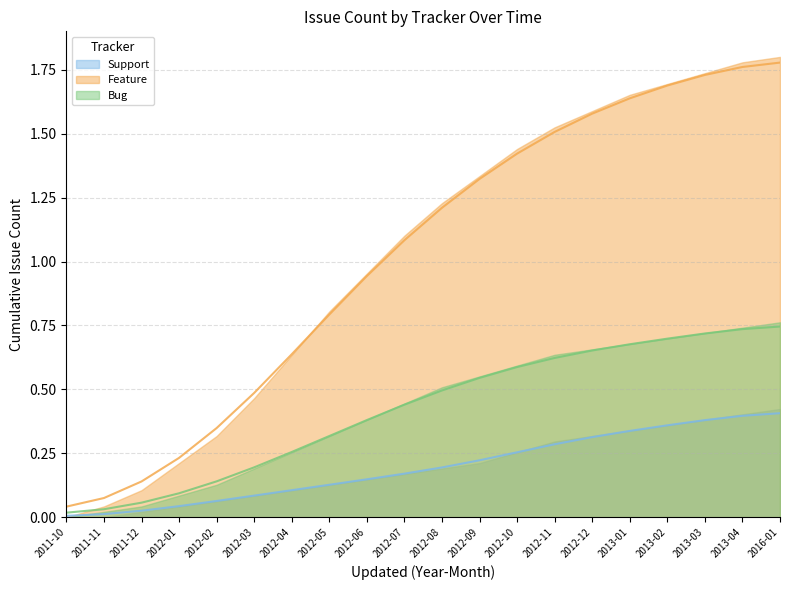

Which series has the widest spread of values?

Feature